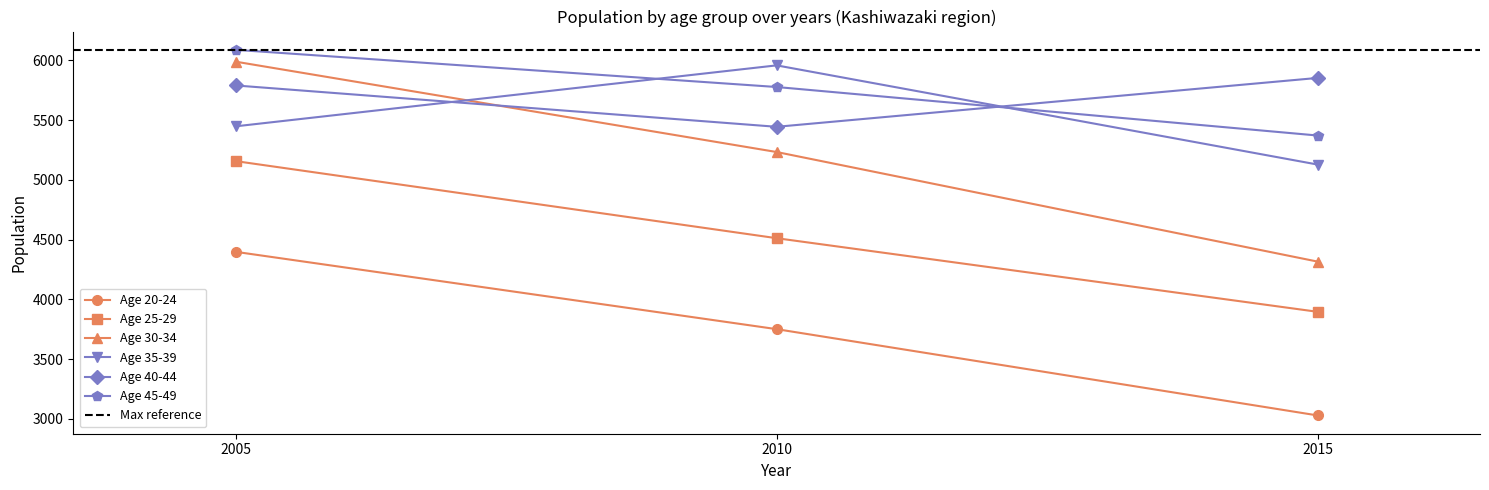

What is the total value across all series at 2005?

32870